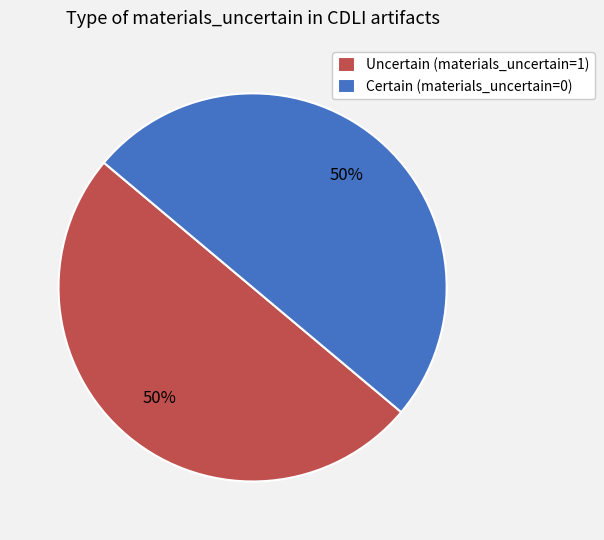

To the nearest percent, what is the average slice percentage?

50%